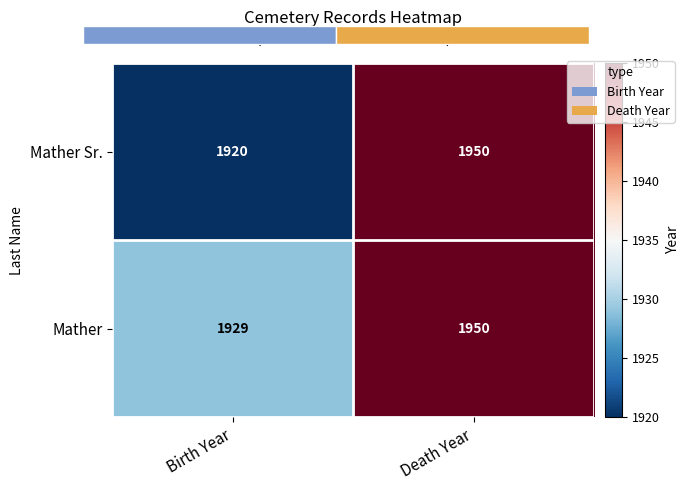

List the series in order of their peak value, lowest first.

Mather Sr., Mather